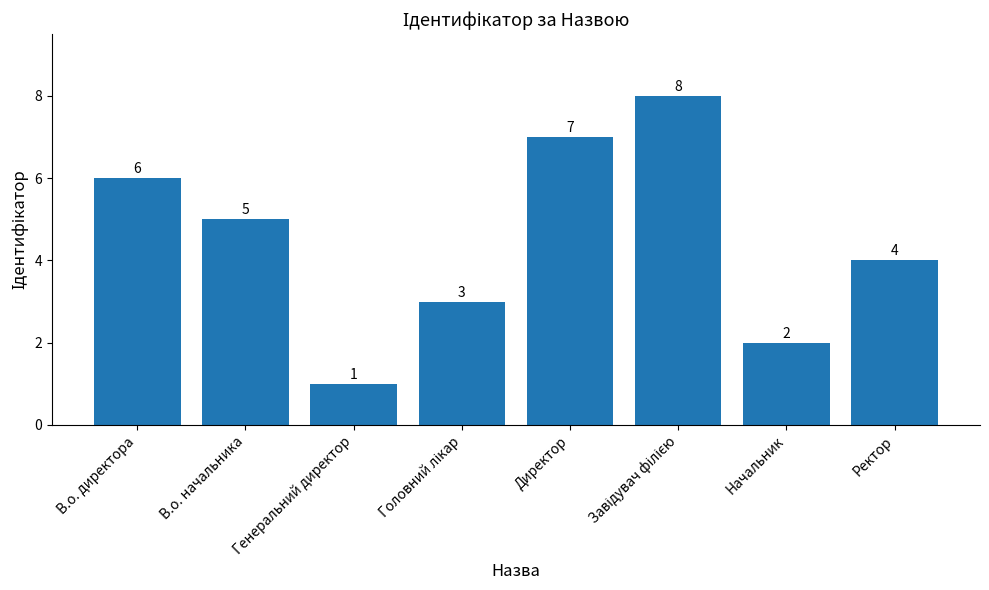

What is the maximum value shown in the chart?

8